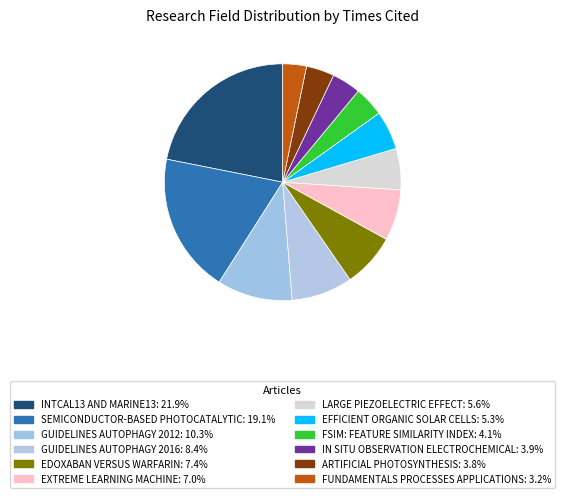

Combined, do INTCAL13 AND MARINE13 and GUIDELINES AUTOPHAGY 2012 account for over 50%?

No